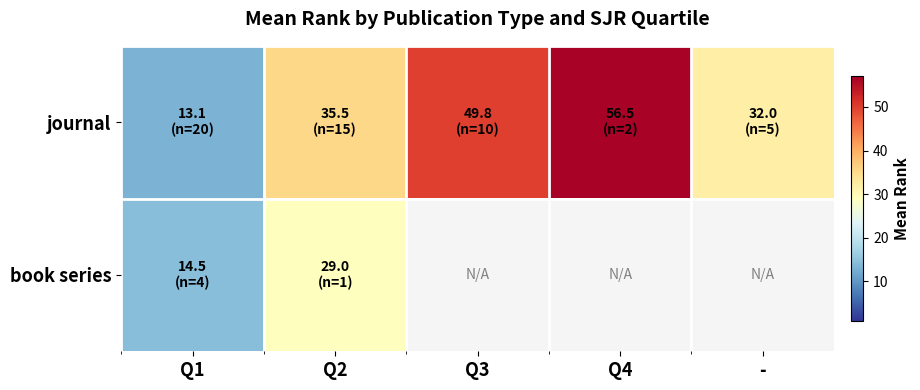

Which series has the widest spread of values?

journal